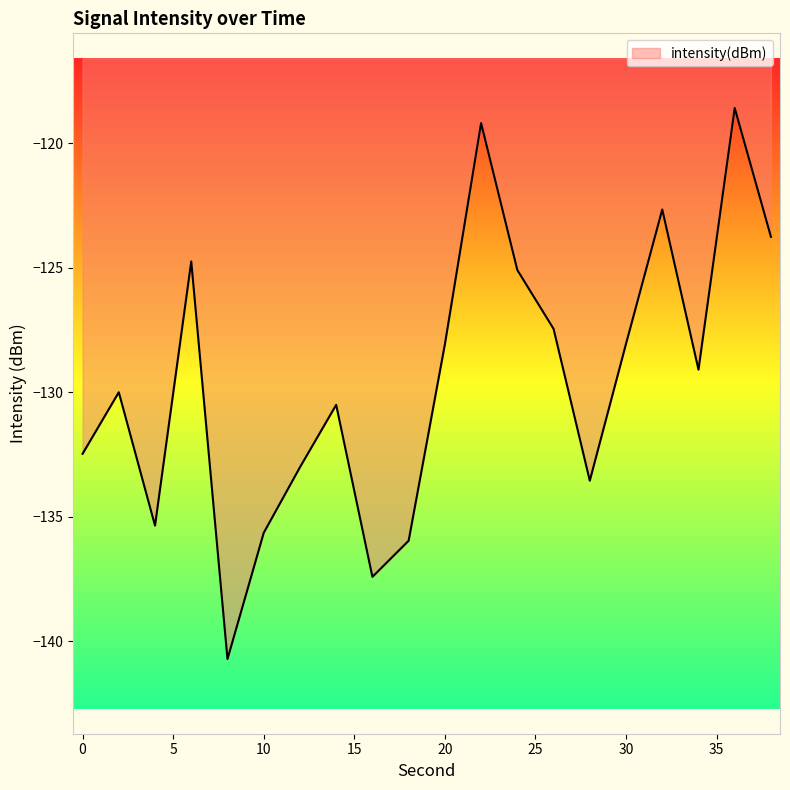

What is the minimum value shown in the chart?

-140.7